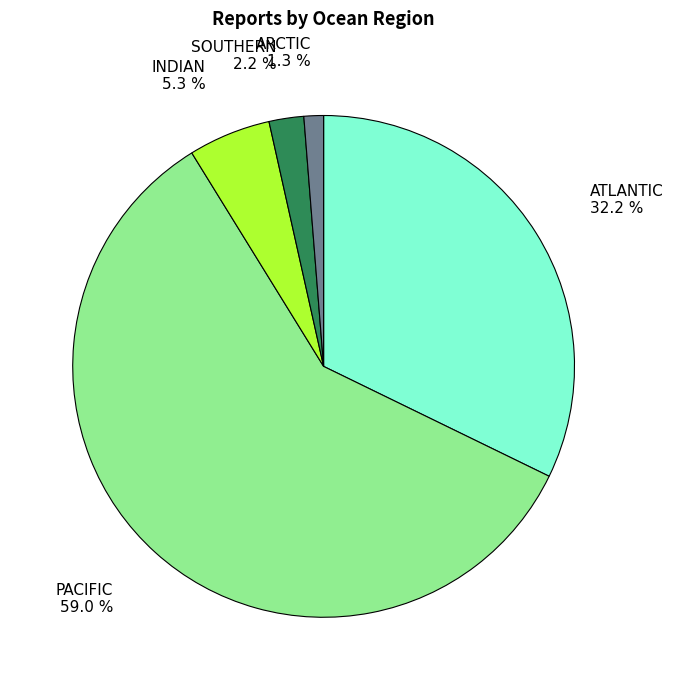

Does any single category account for the majority?

Yes